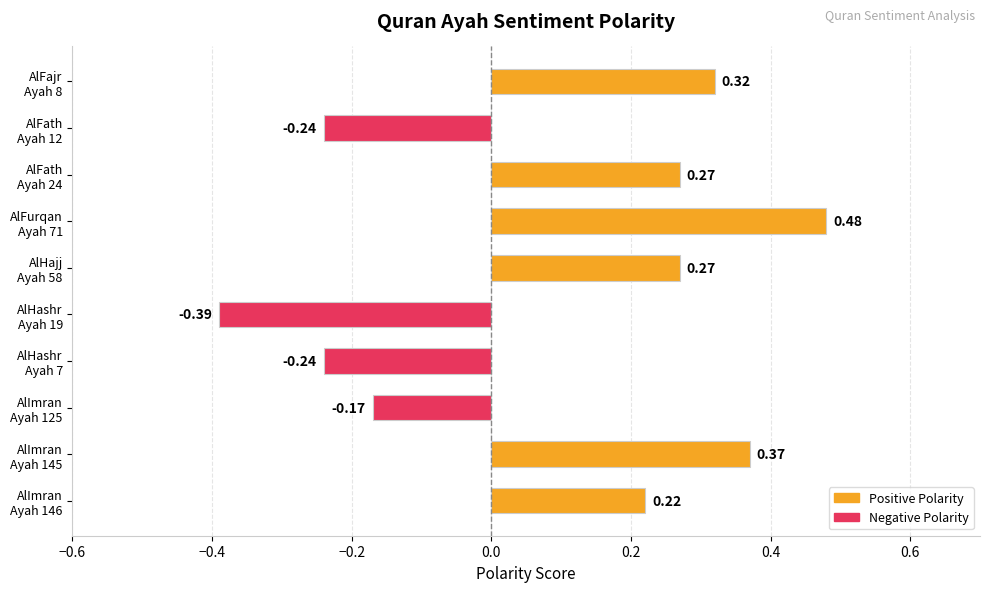

What is the average value?

0.1